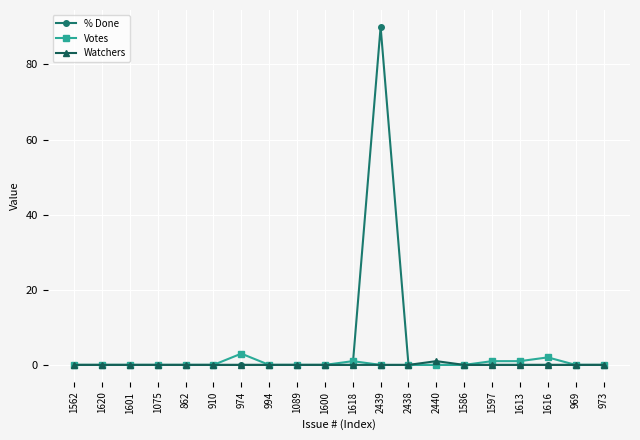

Which series has the largest total across all categories?

% Done